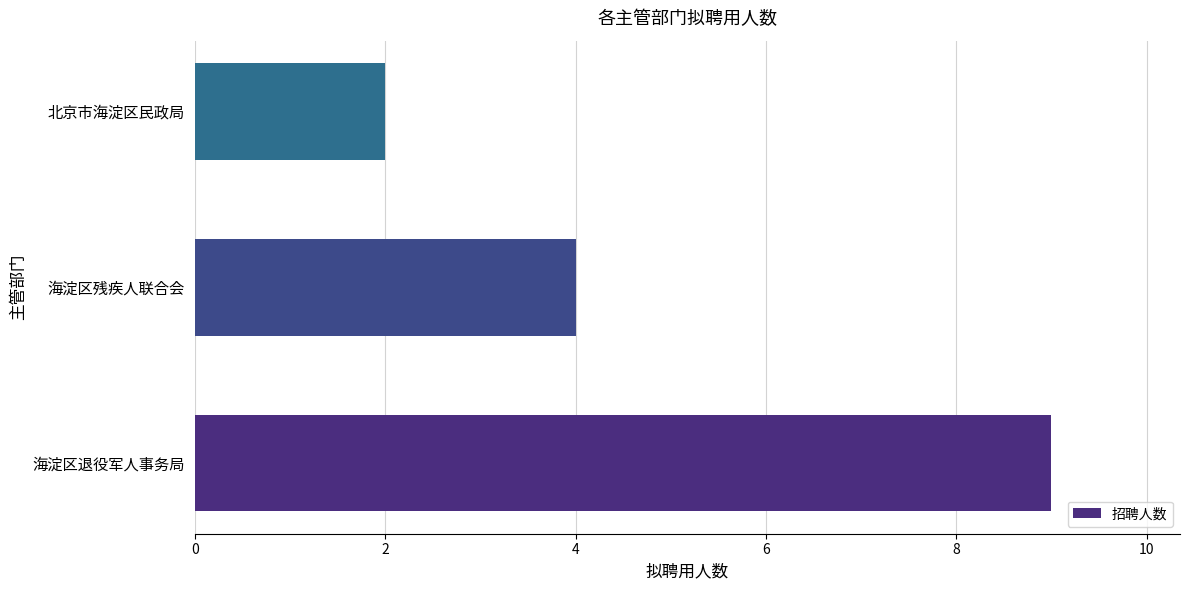

What is the sum of all values?

15